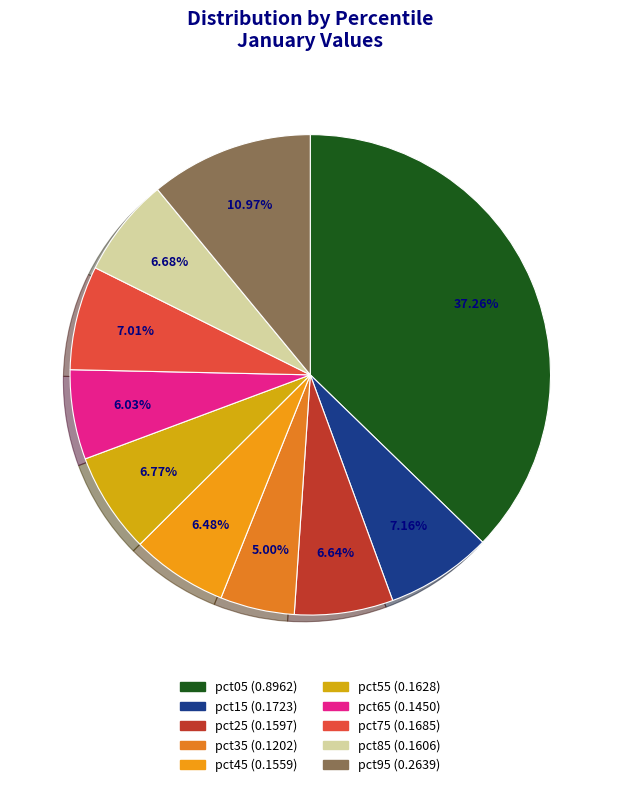

What is the change in value from pct05 to pct15?

-0.7